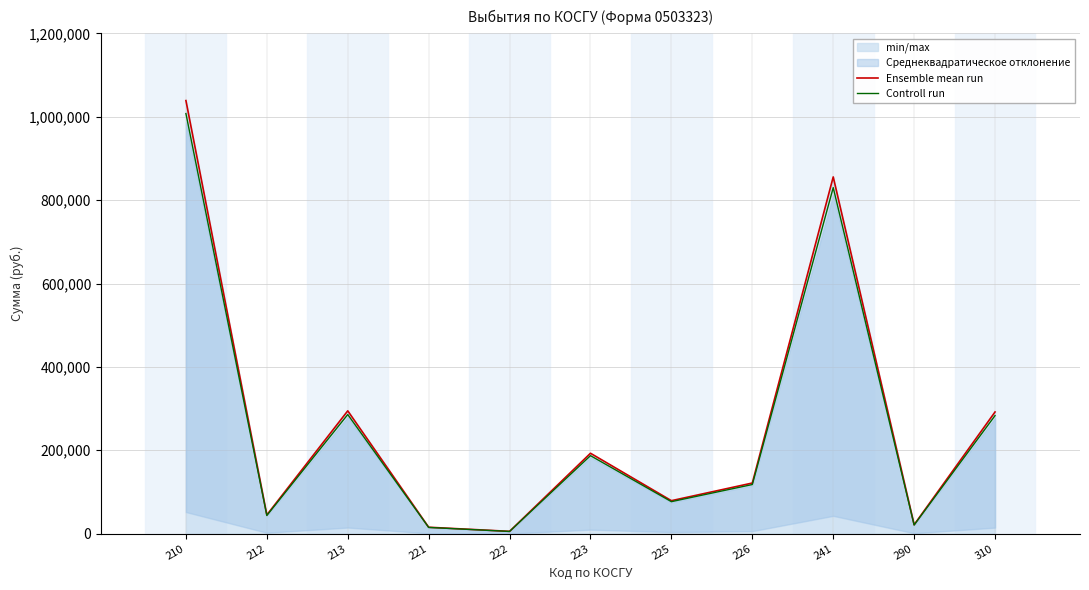

What is the sum of all Ensemble mean run values?

2962056.2